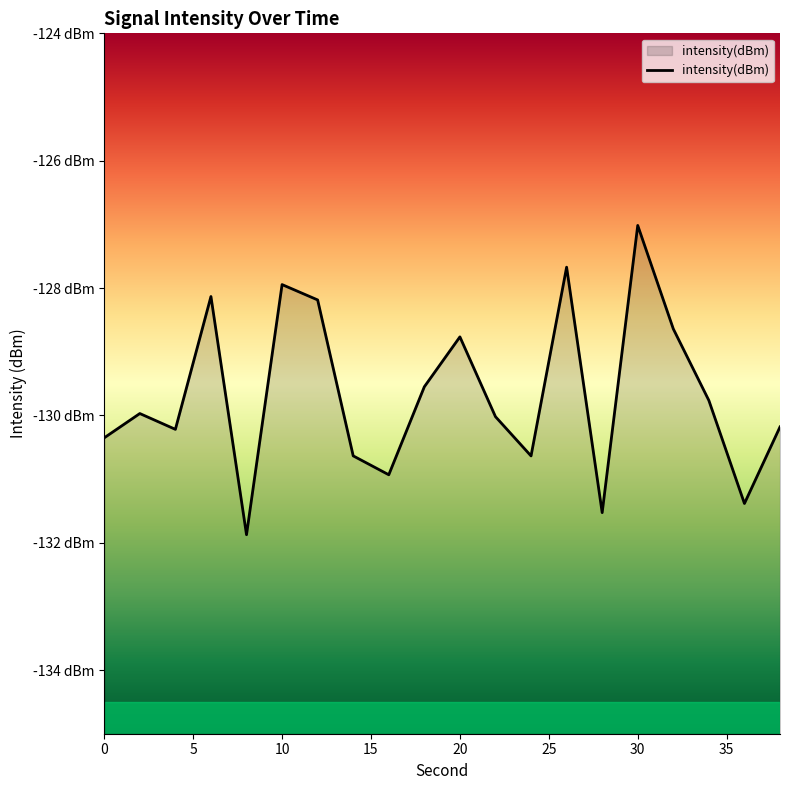

What is the difference between the second highest and second lowest values?

3.9